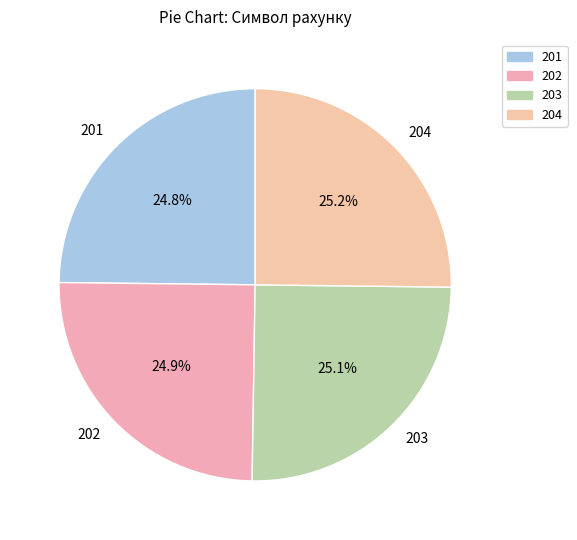

How much of the chart is everything except 204?

74.8%